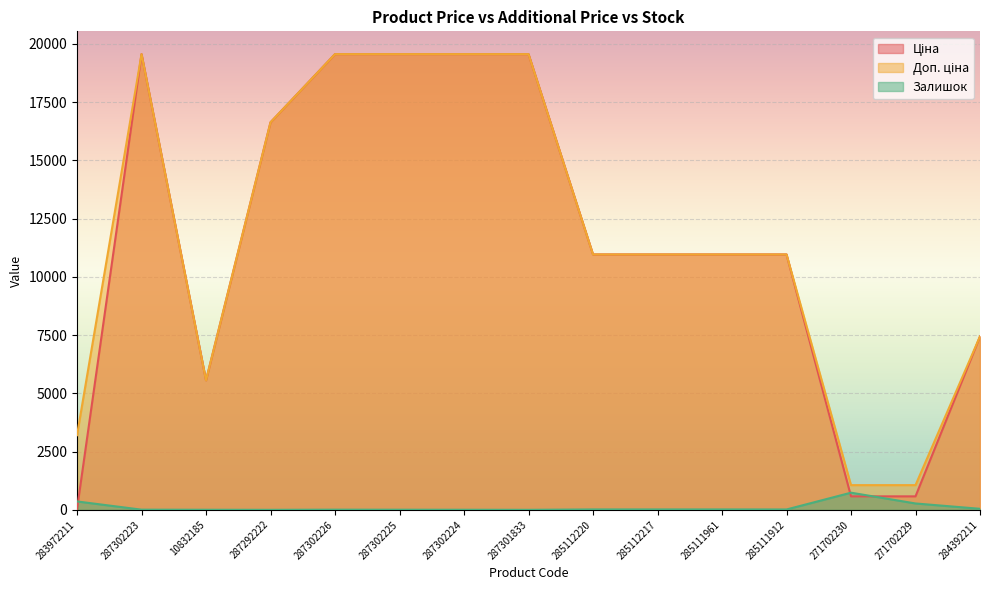

In Залишок, how many points are lower than both neighbors (excluding endpoints)?

3